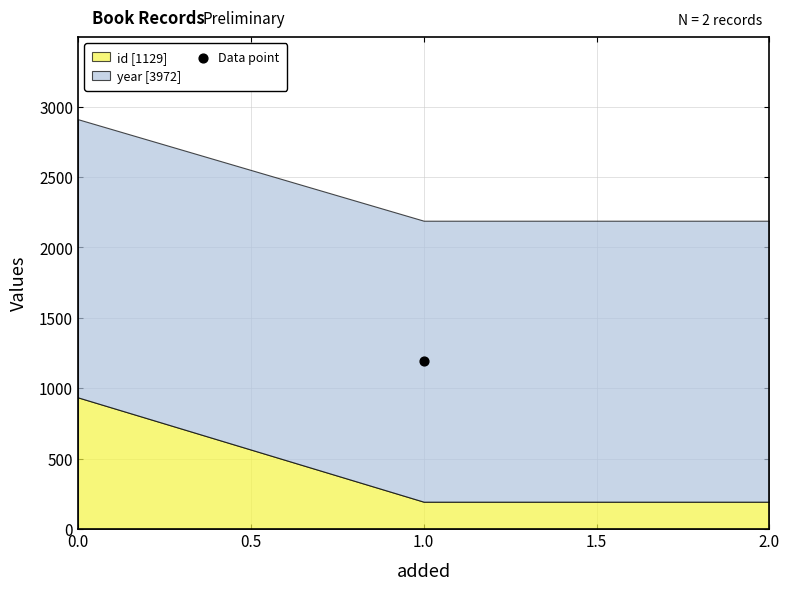

At how many categories does at least one series exceed 1095?

2